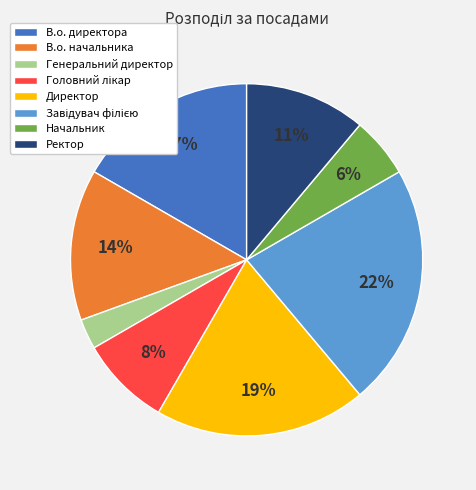

Is it true that Директор is 19% of the pie?

True